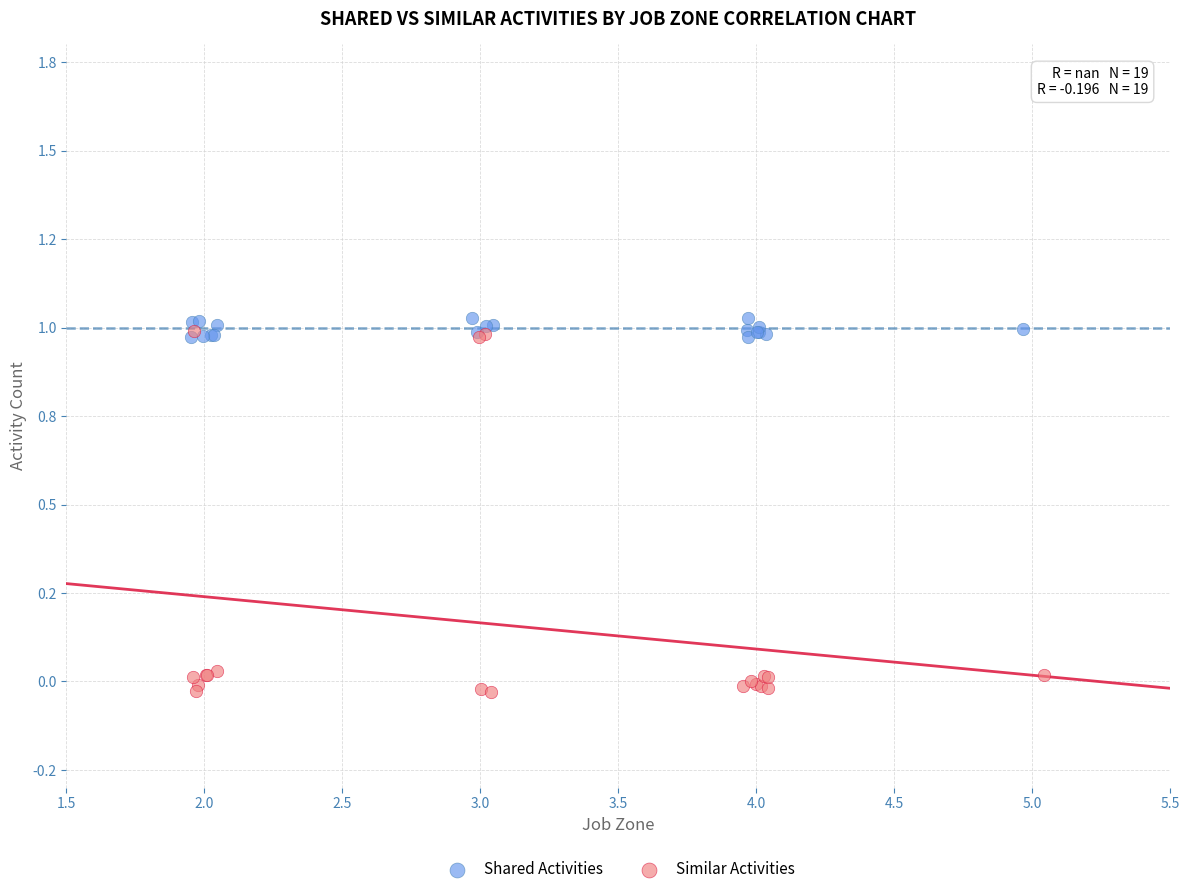

Which series reaches the minimum Y coordinate?

Similar Activities